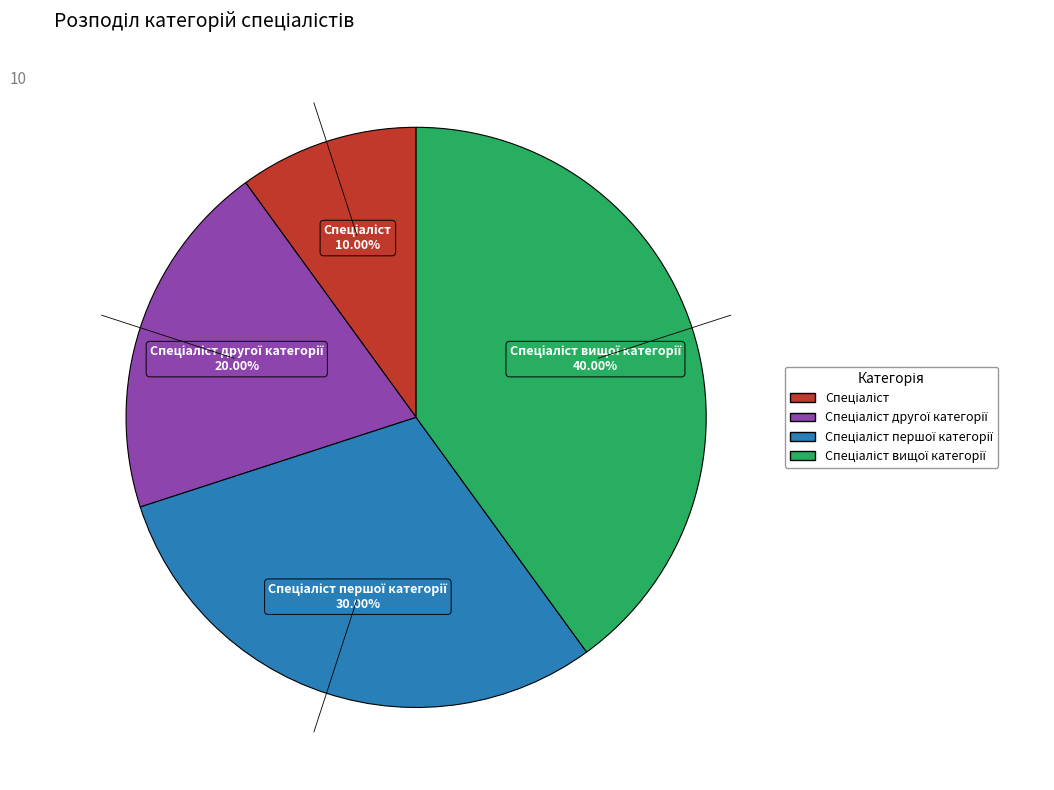

Is there a majority slice in this chart?

No